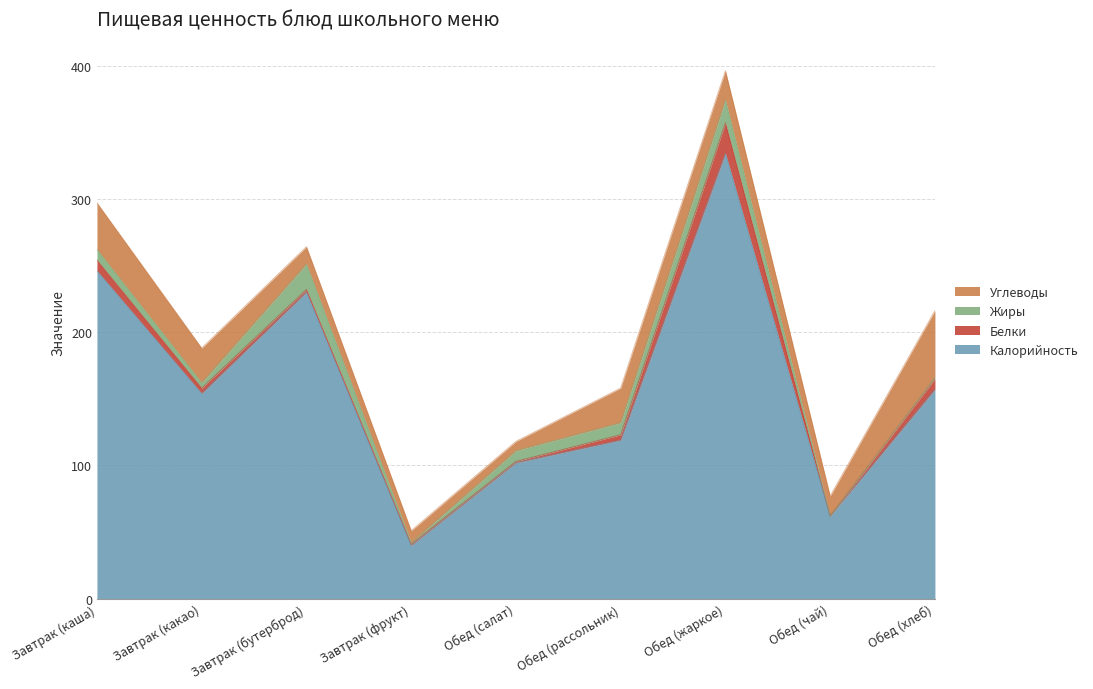

Which series has the largest total across all categories?

Калорийность